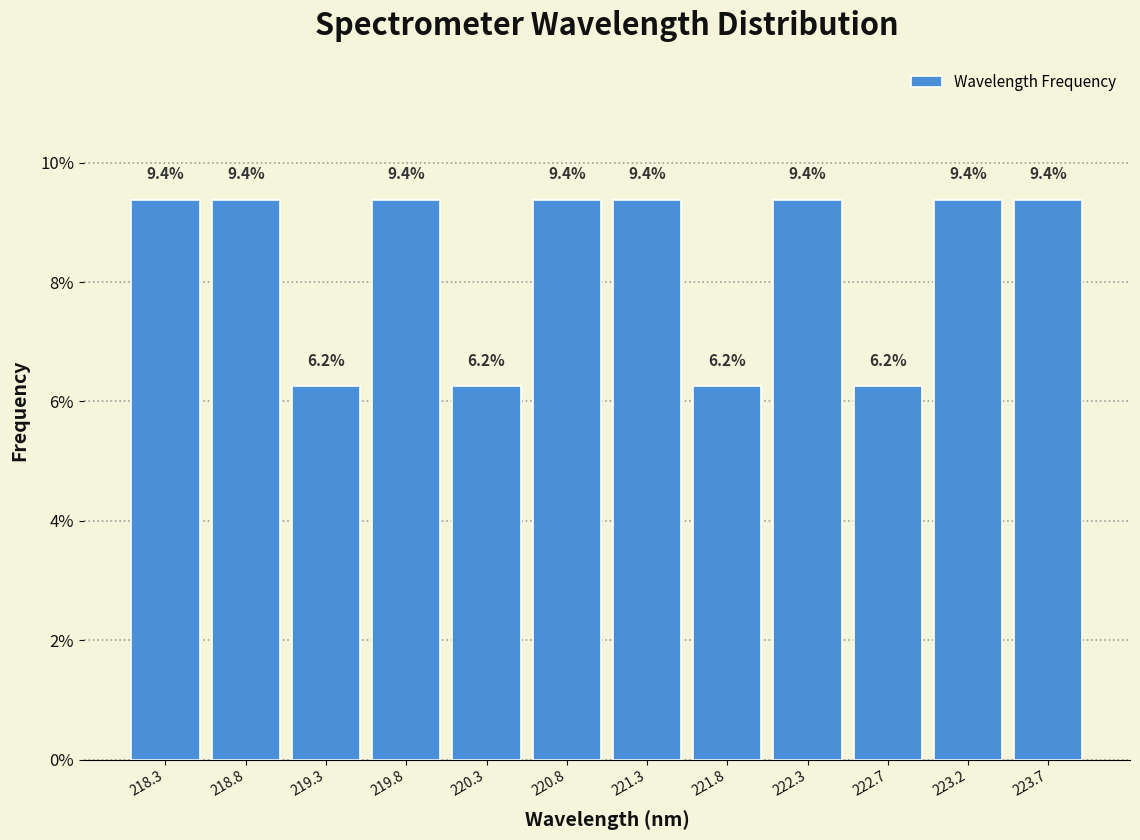

How tall is the bar that spans 218.55 to 219.05 on the x-axis? The bar edges are not printed on the chart, so give them approximately, as read against the axis.

9.4